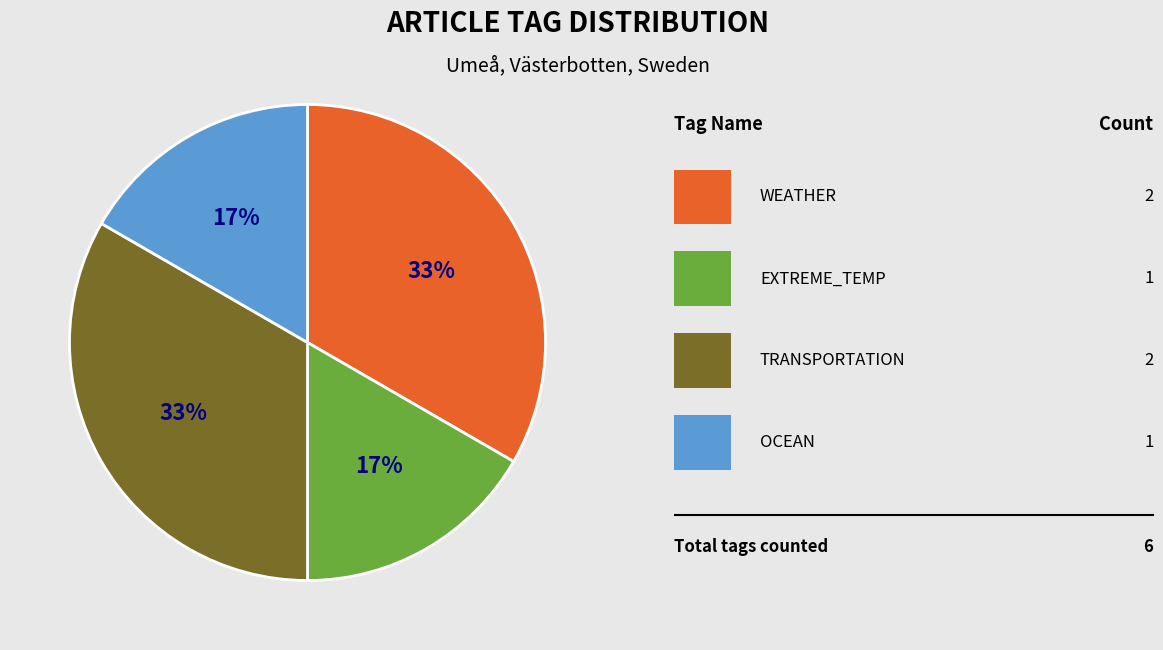

Is there any slice that represents more than half of the pie?

No